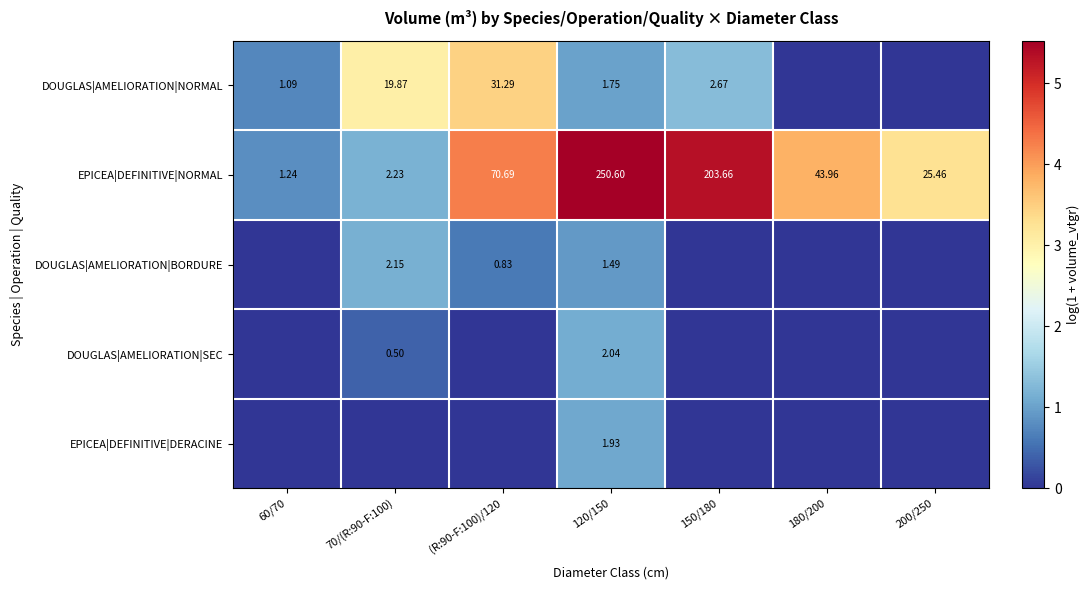

Between 70/(R:90-F:100) and 180/200, which is larger?

70/(R:90-F:100)